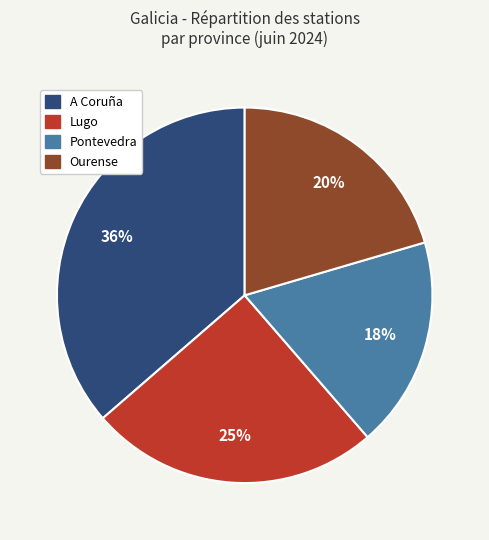

What percentage is the Lugo slice, to the nearest percent?

25%